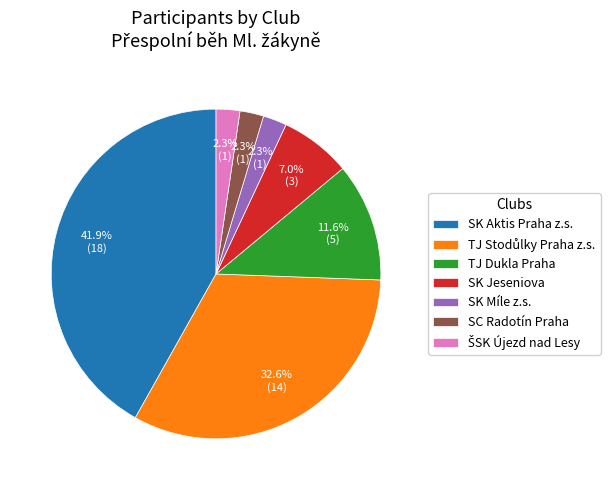

To the nearest percent, what is the average slice percentage?

14%